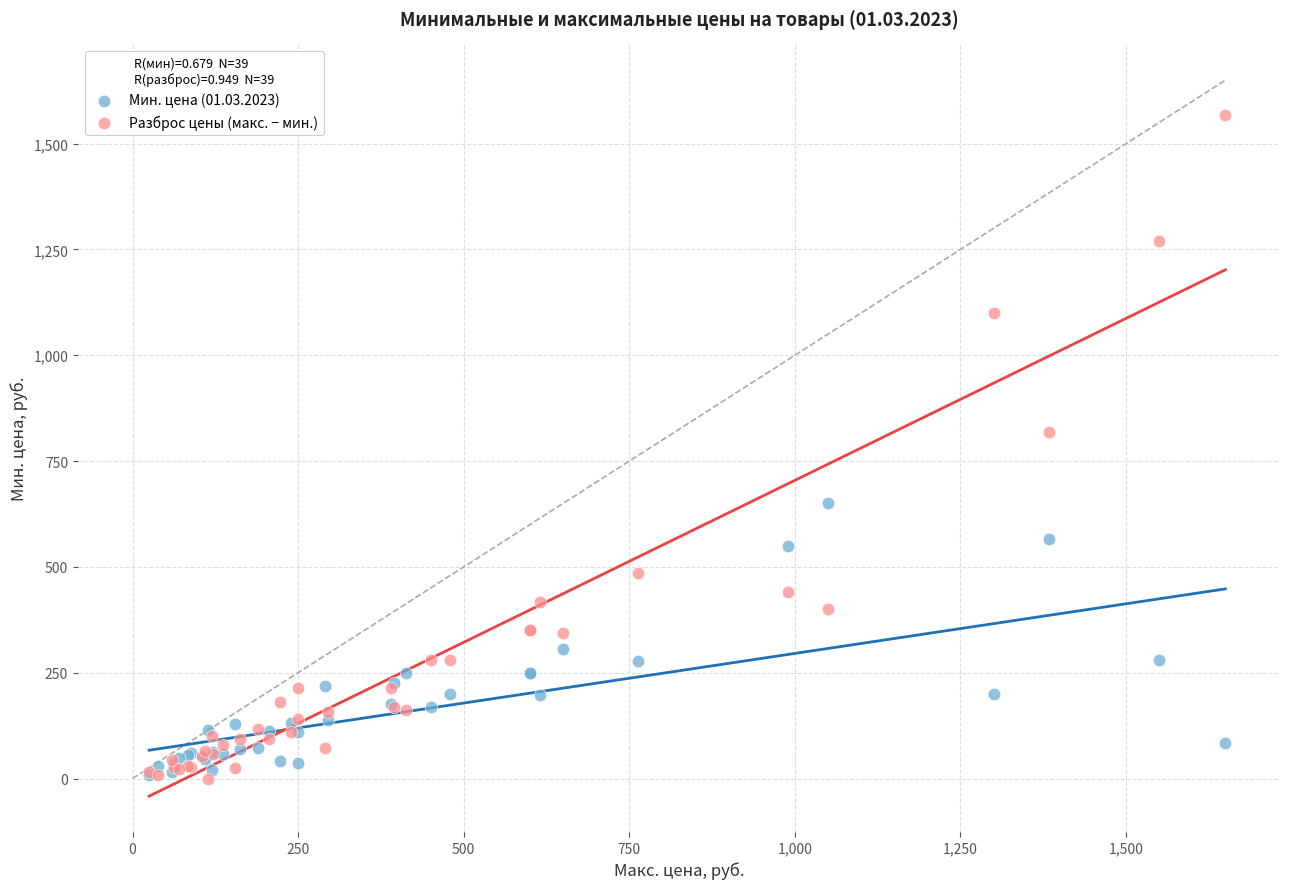

Across all series, what Y value is closest to 783?

817.8